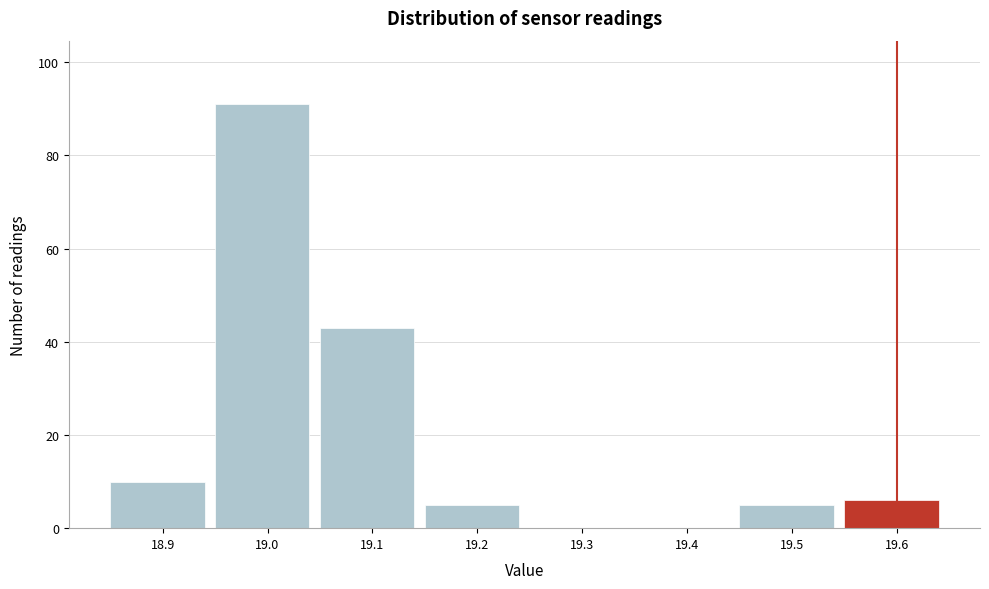

Reading left to right, transcribe this chart: for each bar, give the range it covers on the x-axis and its height. The values are not printed on the chart, so give them approximately, as read against the axis.

18.85 to 18.95: 10
18.95 to 19.05: 92
19.05 to 19.15: 44
19.15 to 19.25: 6
19.25 to 19.35: 0
19.35 to 19.45: 0
19.45 to 19.55: 6
19.55 to 19.65: 6